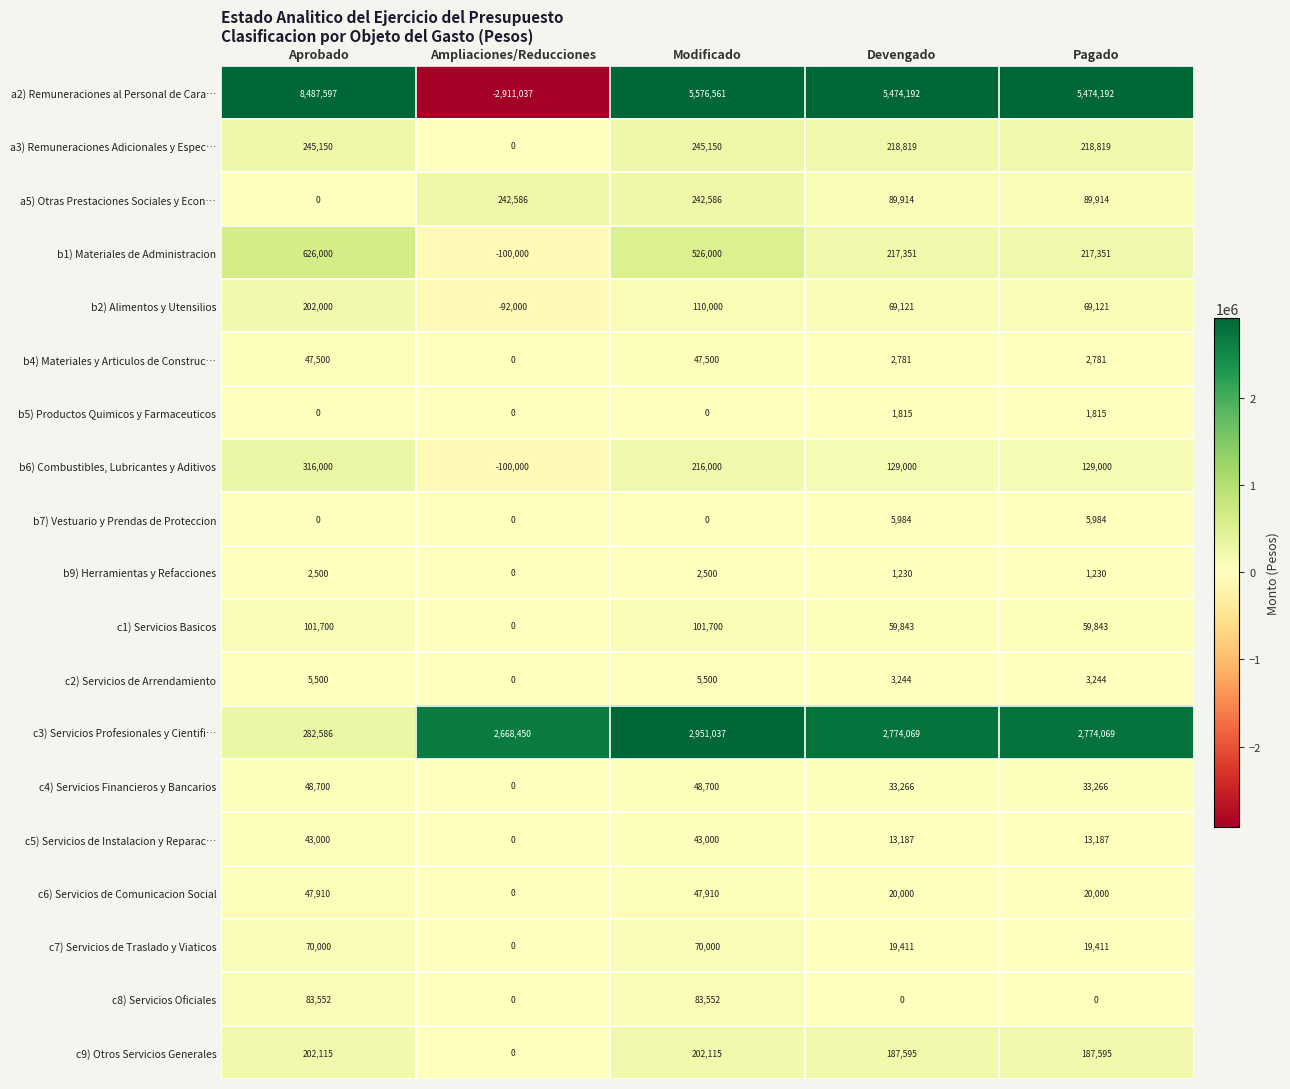

At how many categories does at least one series exceed 418019?

5